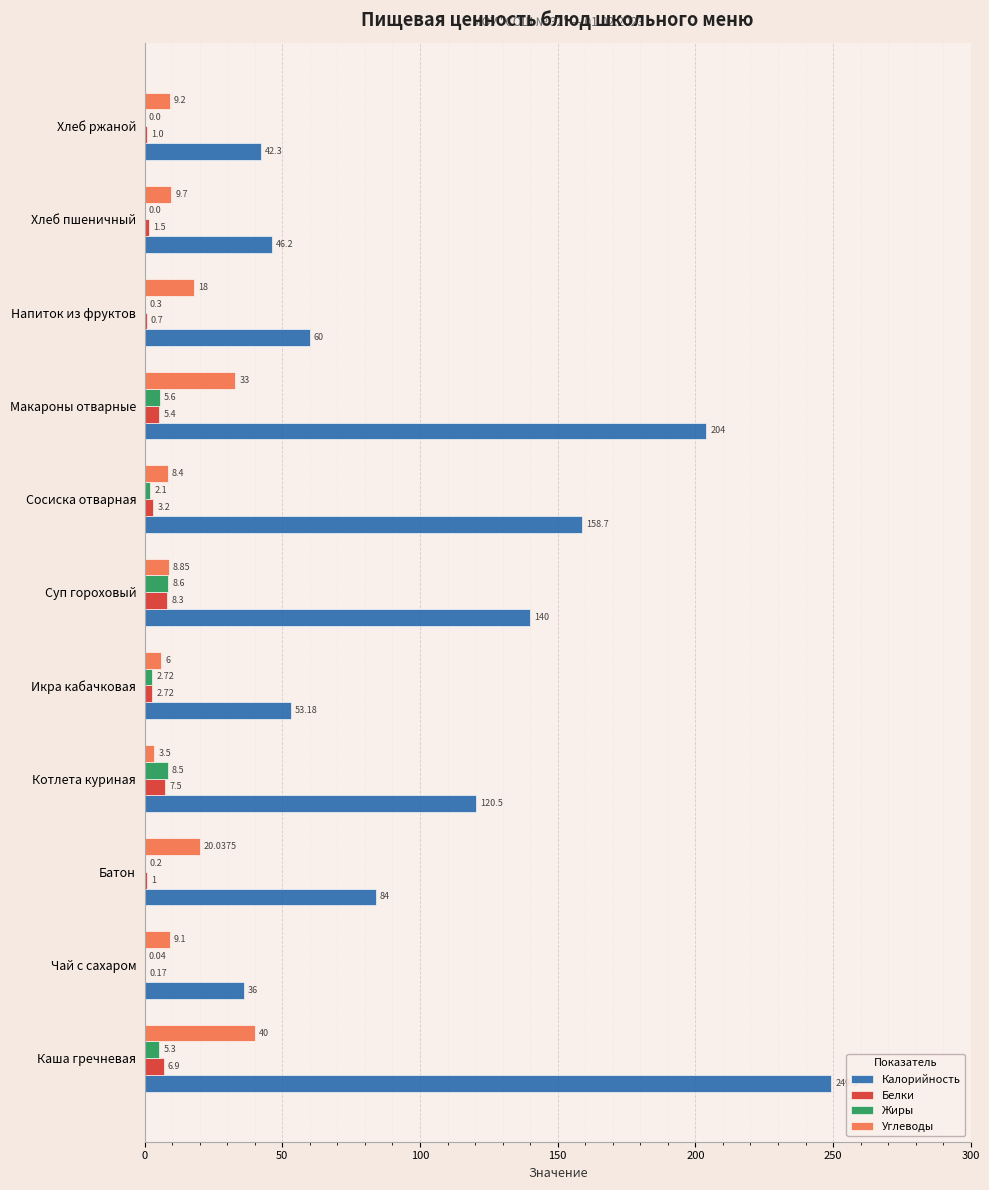

What is the total value across all series at Чай с сахаром?

45.3